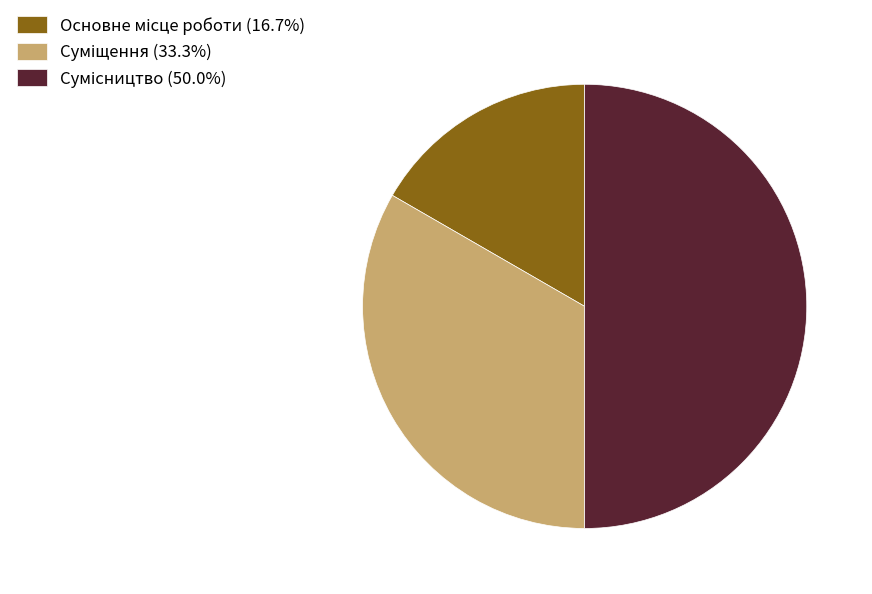

To the nearest percent, what percentage of the pie is Сумісництво?

50%